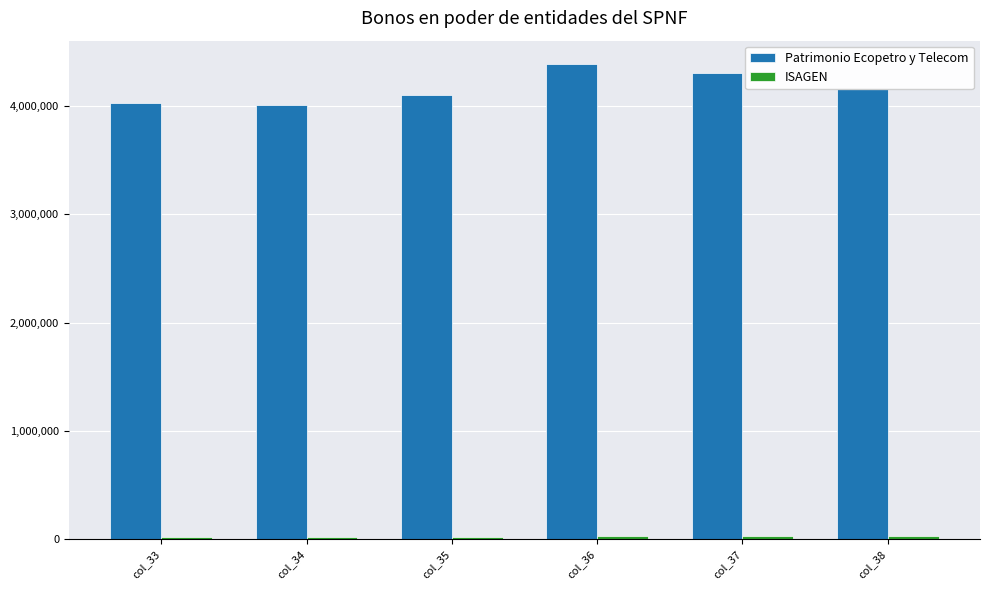

The value of Patrimonio Ecopetro y Telecom at col_38 is 4158583.4. True or false?

True